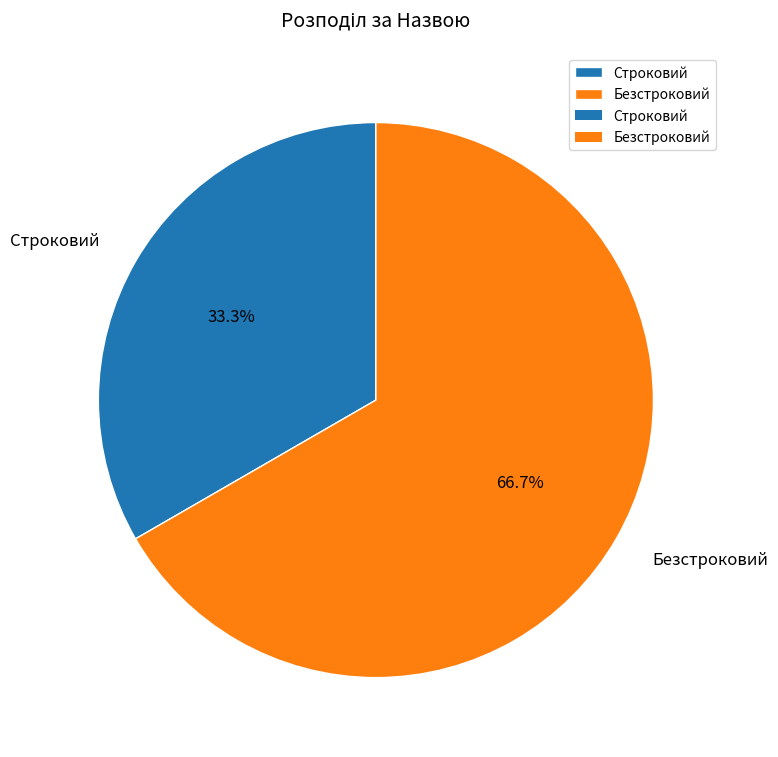

True or false: Строковий accounts for 33% of the total.

True